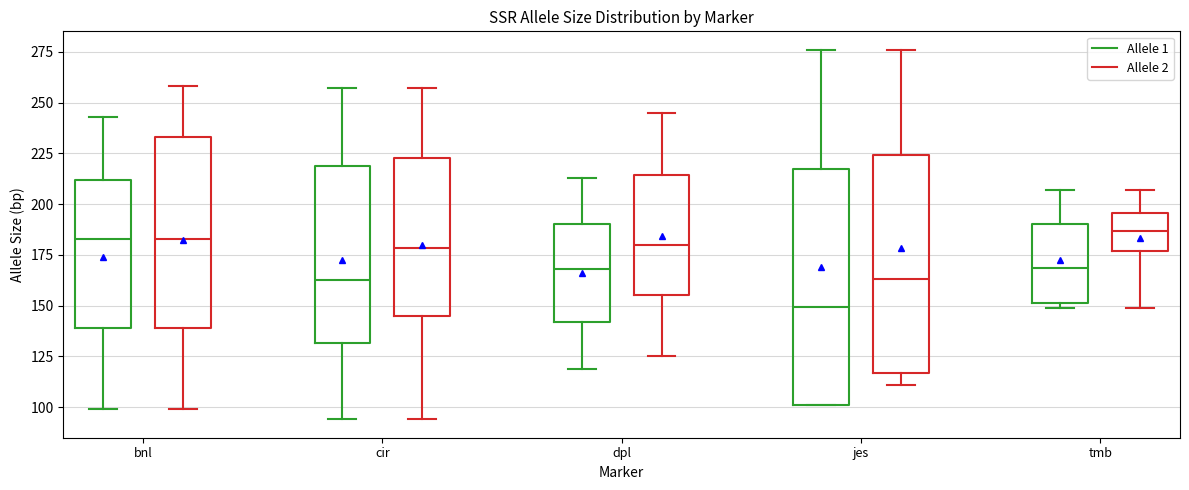

Reading left to right, transcribe this box plot: for each box, give where its median line is, the range the box spans, and where its two whiskers end, as read against the y-axis. The values are not printed on the chart, so give them approximately, as read against the axis.

bnl (Allele 1): median 185, box 140 to 210, whiskers 100 to 245
bnl (Allele 2): median 185, box 140 to 235, whiskers 100 to 260
cir (Allele 1): median 165, box 130 to 220, whiskers 95 to 255
cir (Allele 2): median 180, box 145 to 225, whiskers 95 to 255
dpl (Allele 1): median 170, box 140 to 190, whiskers 120 to 215
dpl (Allele 2): median 180, box 155 to 215, whiskers 125 to 245
jes (Allele 1): median 150, box 100 to 220, whiskers 100 to 275
jes (Allele 2): median 165, box 115 to 225, whiskers 110 to 275
tmb (Allele 1): median 170, box 150 to 190, whiskers 150 (just below the box's lower edge) to 205
tmb (Allele 2): median 185, box 175 to 195, whiskers 150 to 205